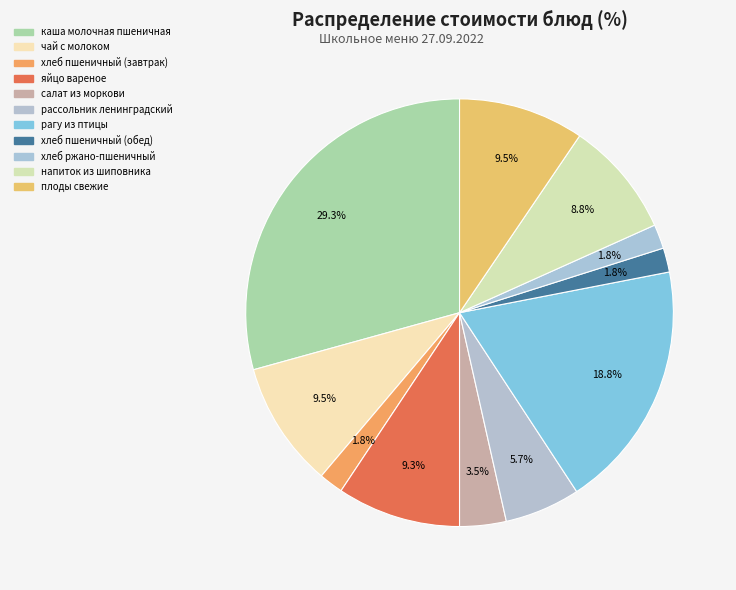

Which has a higher value, напиток из шиповника or яйцо вареное?

яйцо вареное